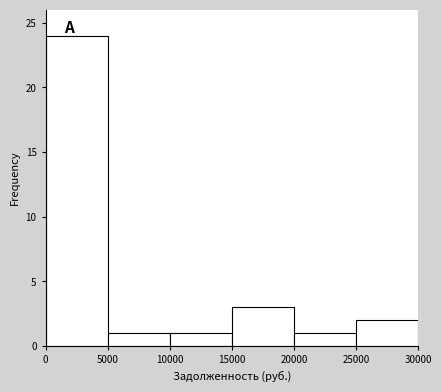

What is the height of the bar covering 20000 to 25000 on the x-axis? The values are not printed on the chart, so give them approximately, as read against the axis.

1